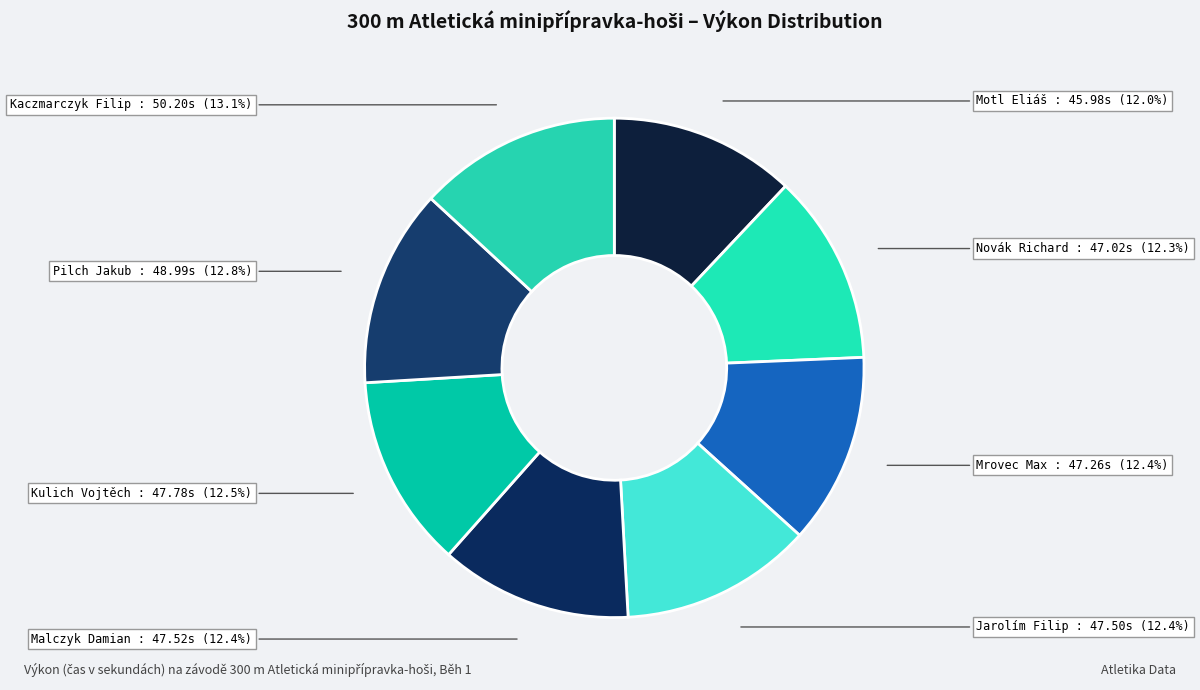

Count the number of slices in the pie.

8